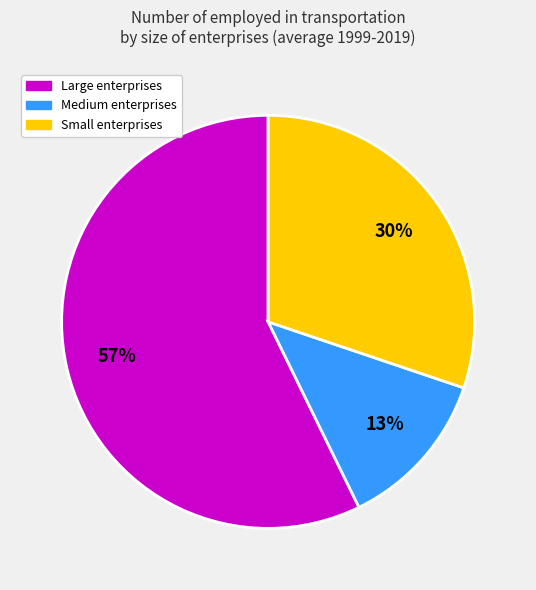

To the nearest percent, what is the average slice percentage?

33%